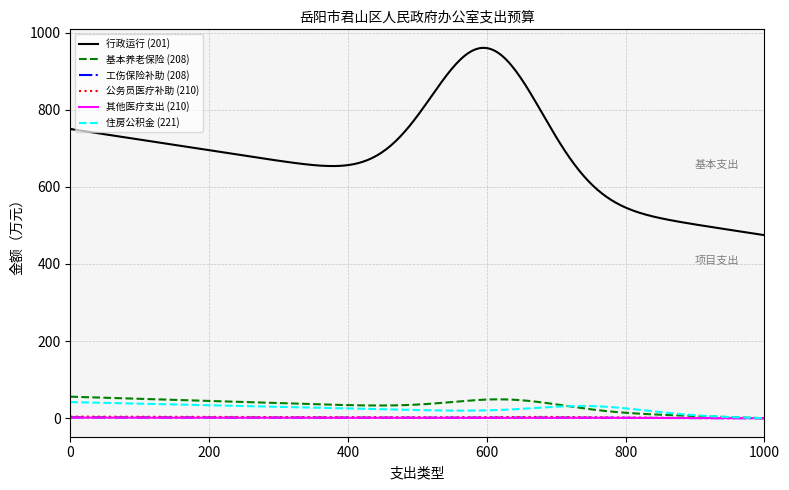

What are all the series names shown in the legend?

行政运行 (201), 基本养老保险 (208), 工伤保险补助 (208), 公务员医疗补助 (210), 其他医疗支出 (210), 住房公积金 (221)